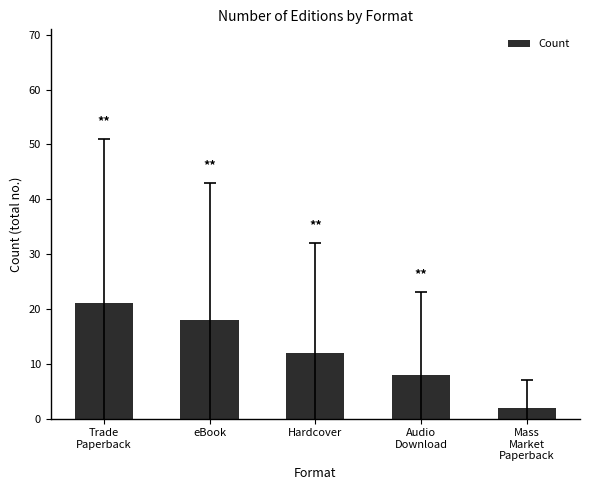

Are the bars grouped side by side (vs. stacked)?

No